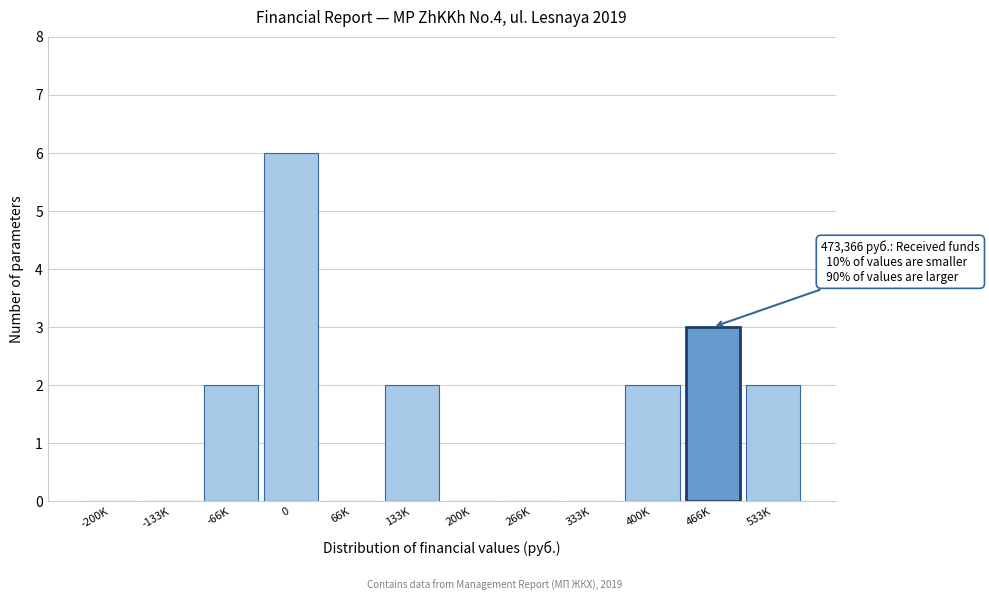

Reading left to right, transcribe all the data shown in this chart.

-200K=0	-133K=0	-66K=2	0=6	66K=0	133K=2	200K=0	266K=0	333K=0	400K=2	466K=3	533K=2